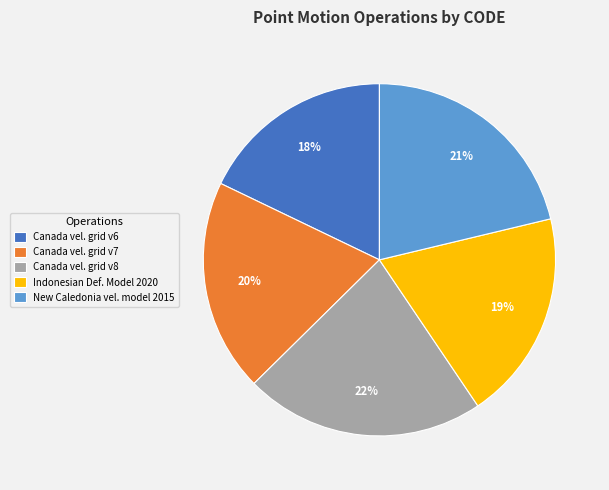

Which slice is the largest?

Canada vel. grid v8